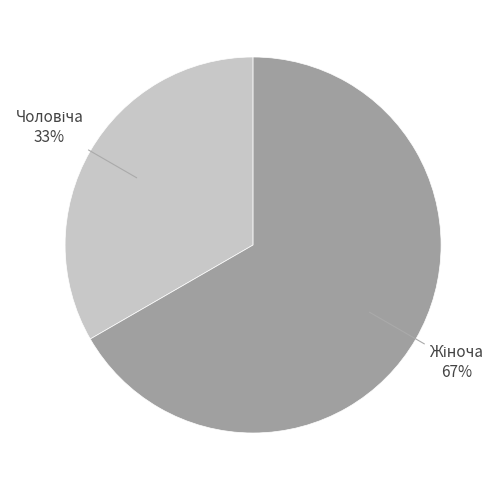

Is there any slice that represents more than half of the pie?

Yes